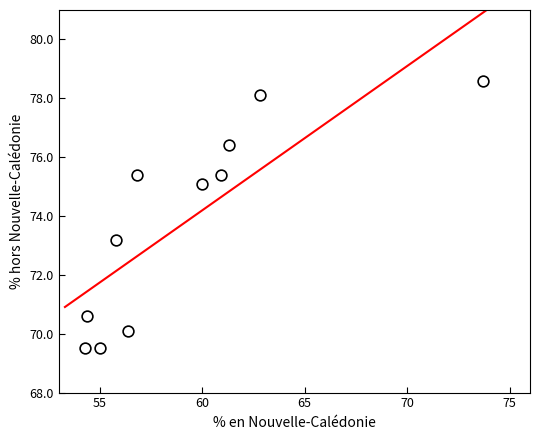

What is the average Y value?

73.8